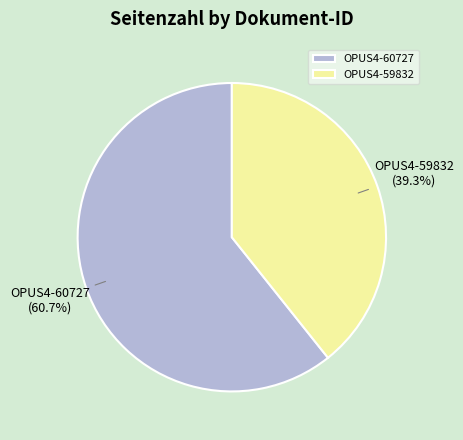

What is the ratio of the value at OPUS4-60727 to the value at OPUS4-59832?

1.5